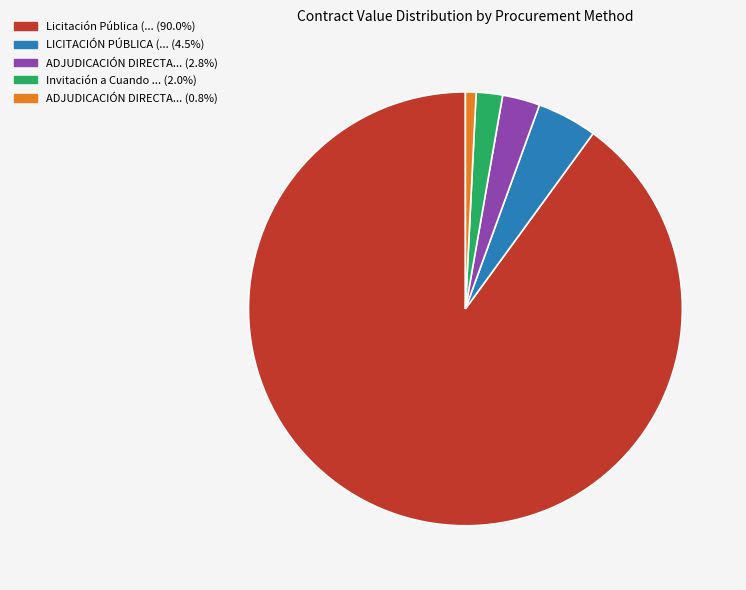

How many slices are in this pie chart?

5